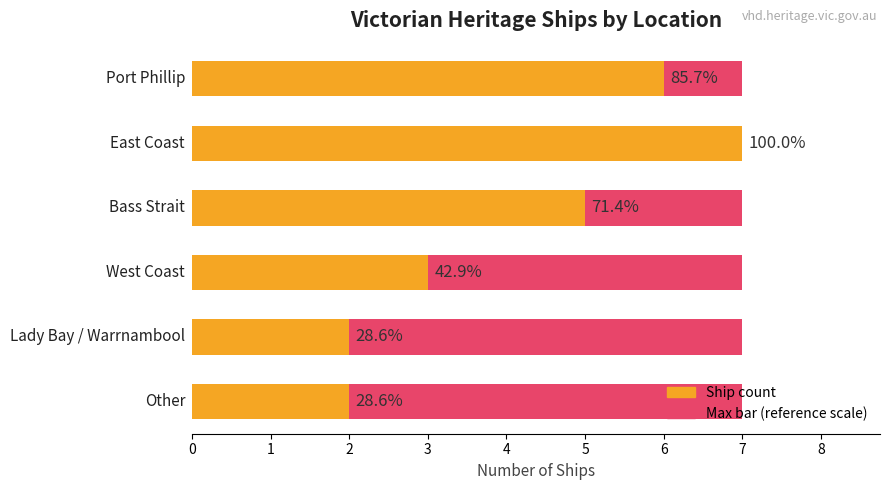

Count the number of data series in this chart.

2